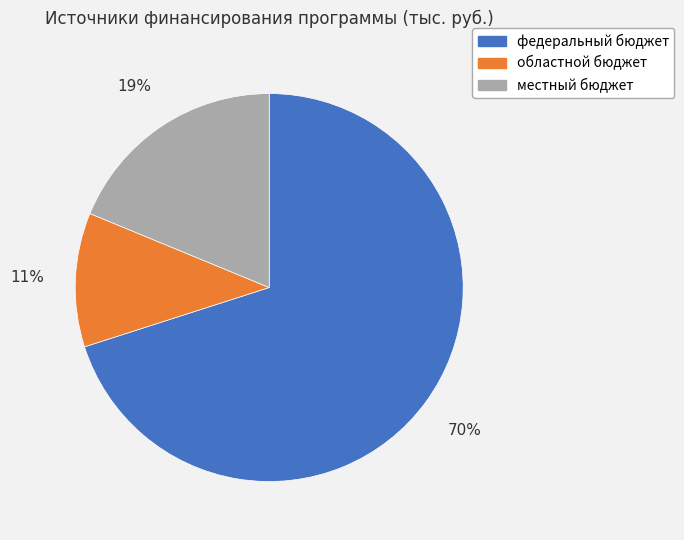

Which slice is the smallest?

областной бюджет